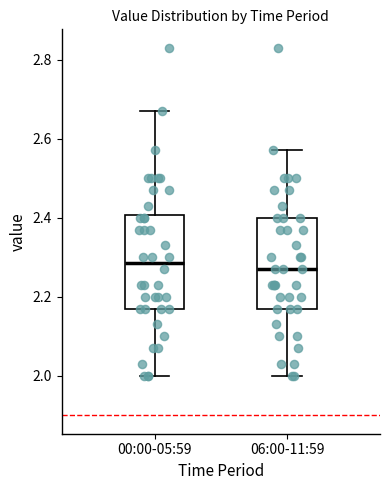

Where does the lower whisker of the box for 06:00-11:59 end on the y-axis? The values are not printed on the chart, so give them approximately, as read against the axis.

2.00